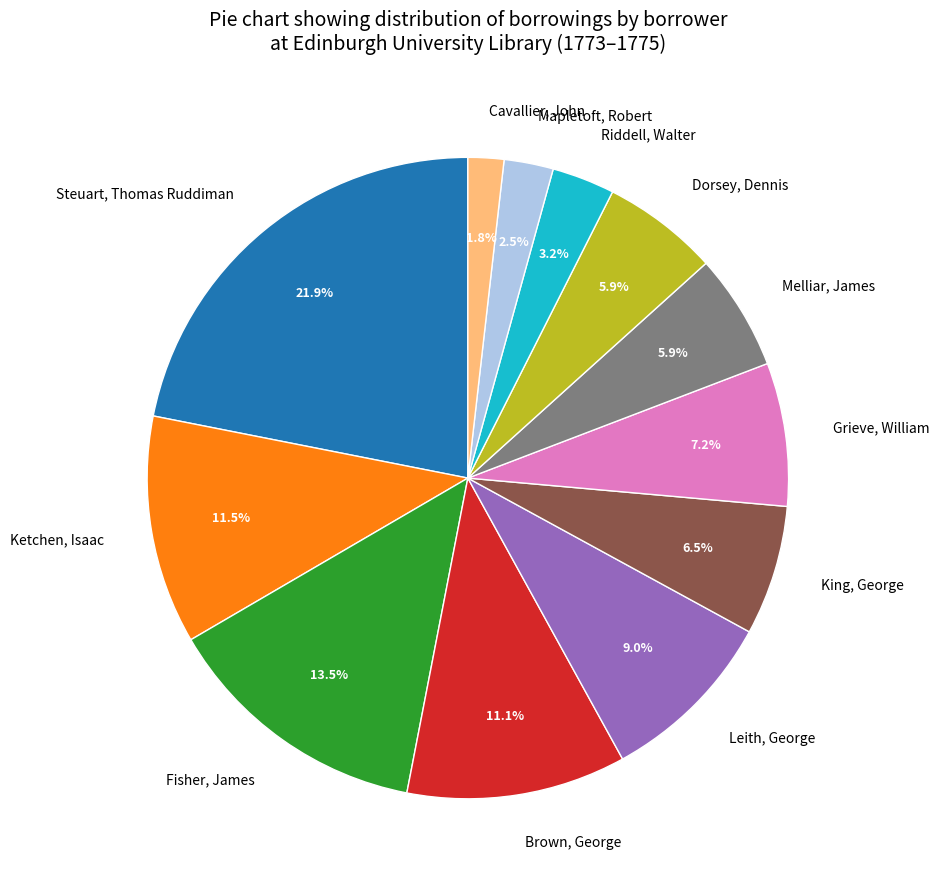

Which category has the biggest portion of the pie?

Steuart, Thomas Ruddiman